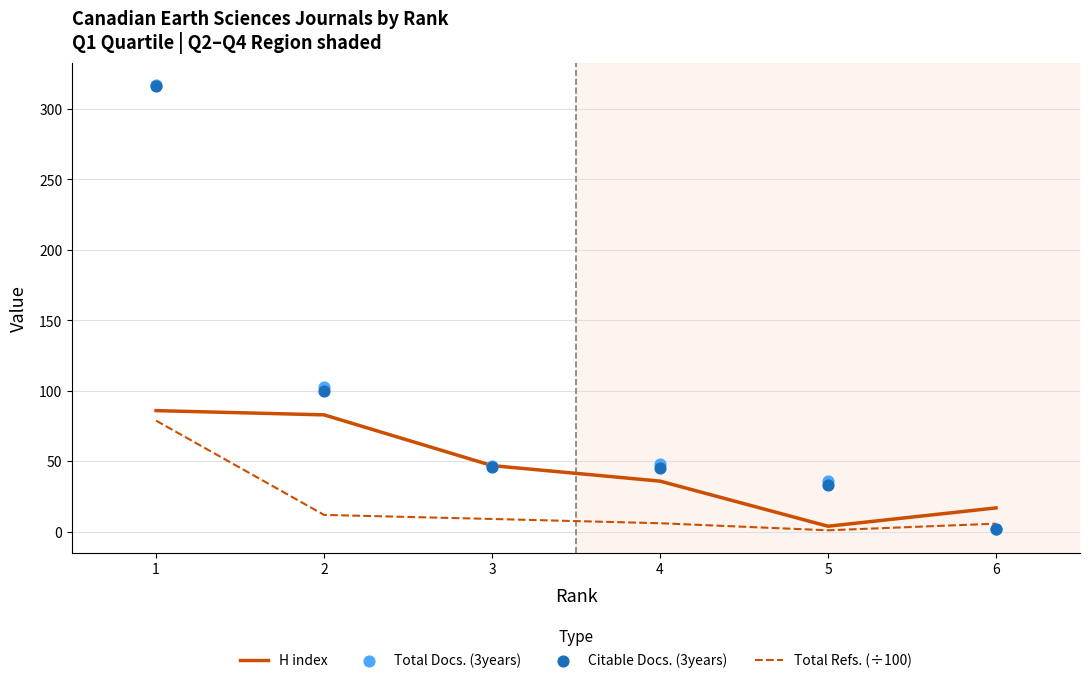

Which series has the largest total across all categories?

Total Docs. (3years)